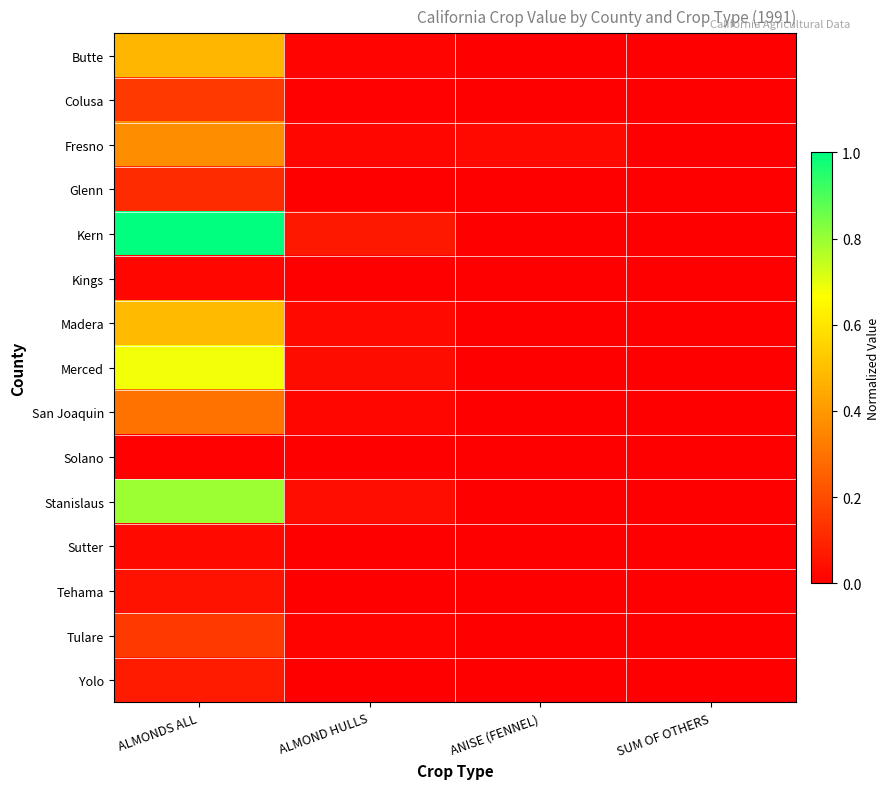

Which has a higher value, SUM OF OTHERS or ALMOND HULLS?

ALMOND HULLS